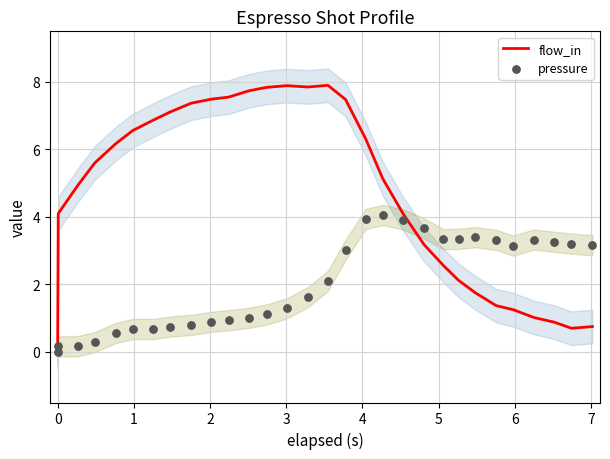

What are all the series names shown in the legend?

flow_in, pressure